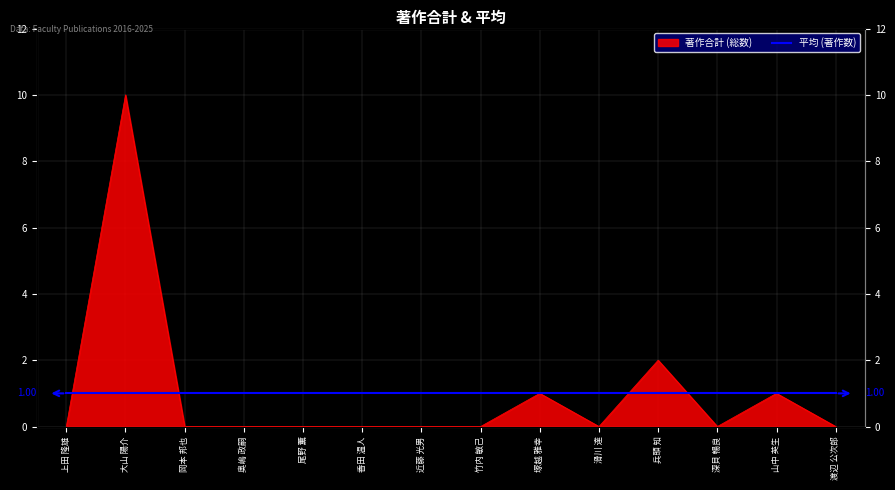

What is the sum of all values?

14